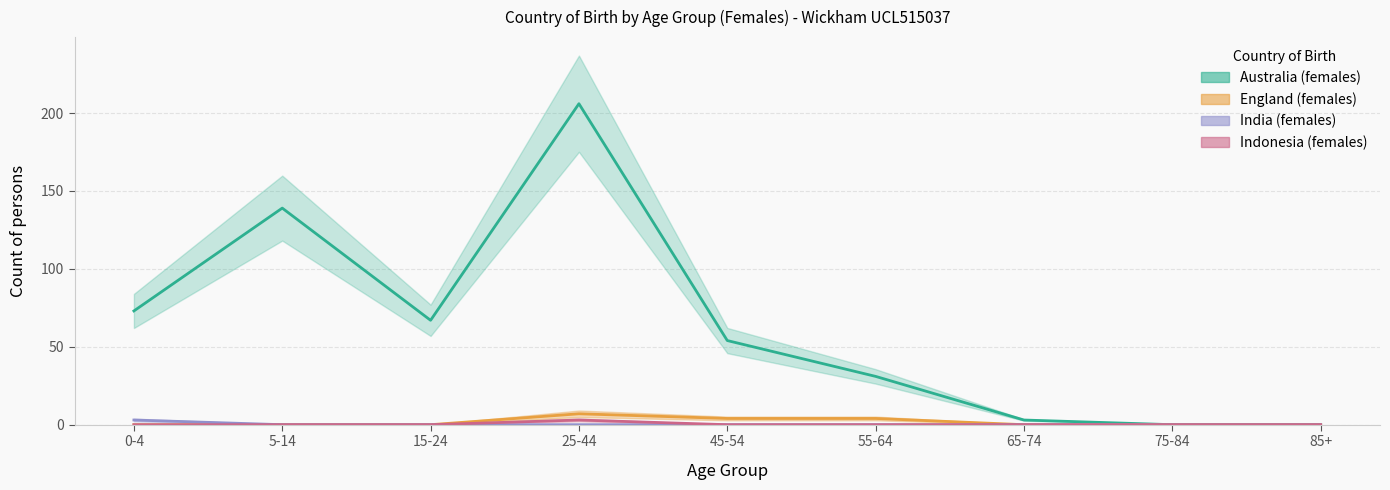

Between 75-84 and 85+, which is larger?

75-84